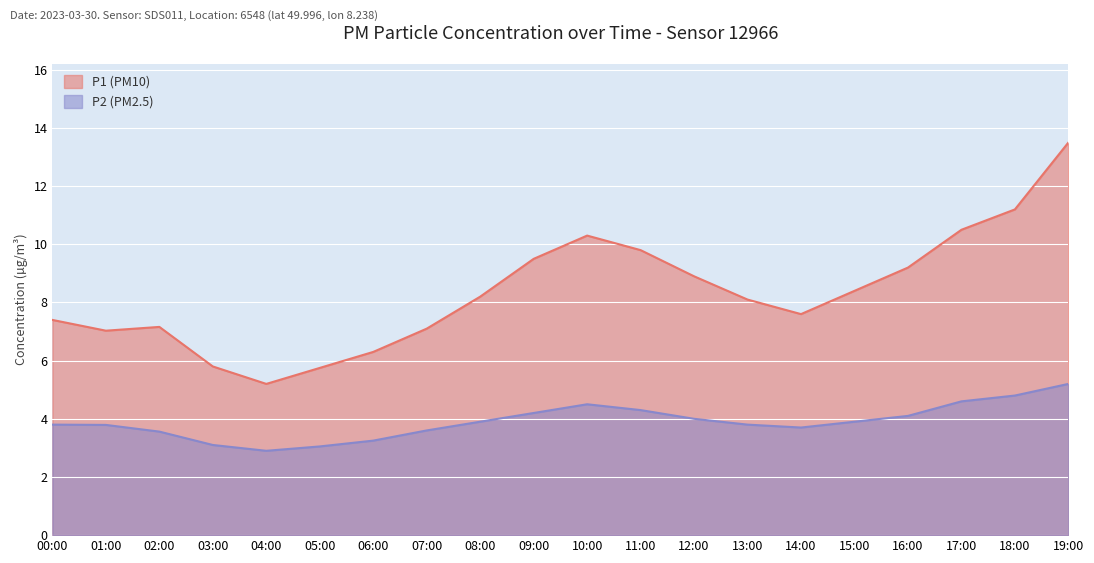

True or false: P2 has a value of 5.8 at 03:00.

False